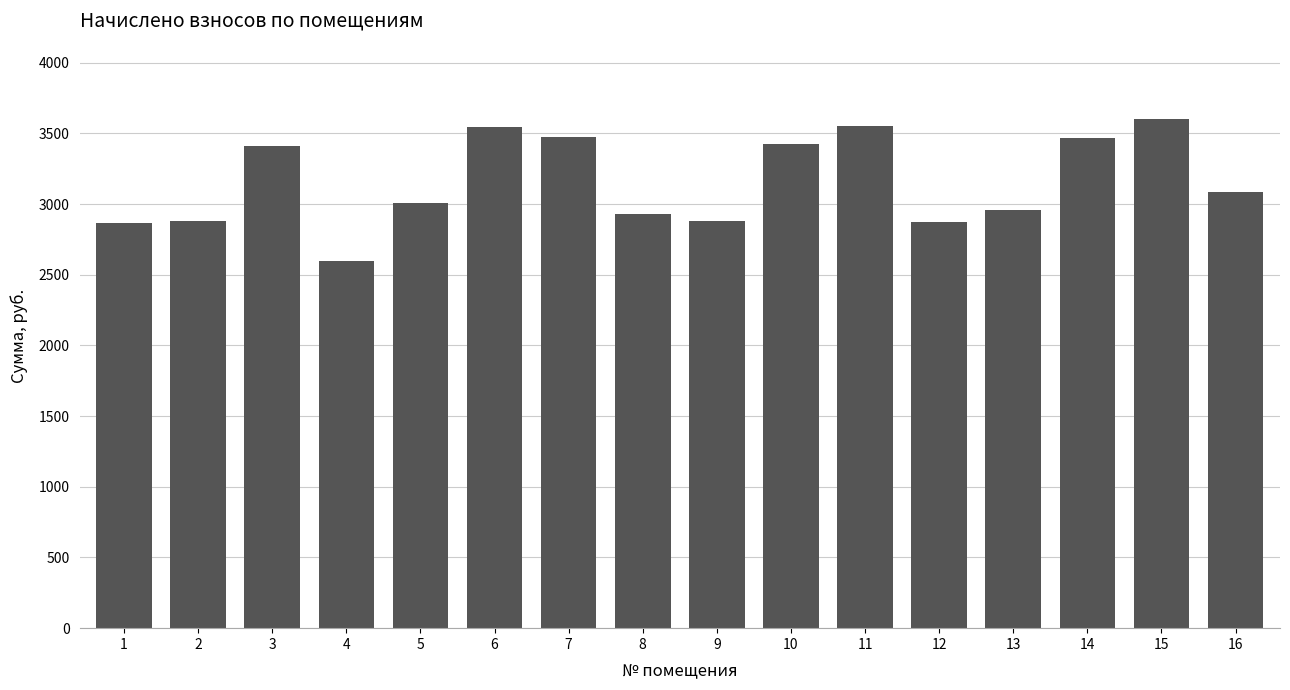

Approximately how many times larger is the value at 9 compared to 8?

1.0